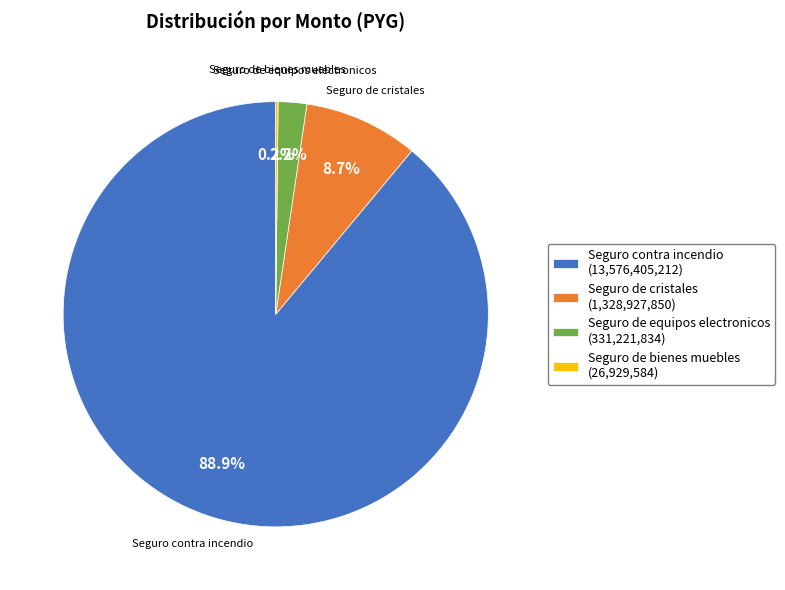

Do Seguro de equipos electronicos (331,221,834) and Seguro de cristales (1,328,927,850) together represent more than half of the pie?

No